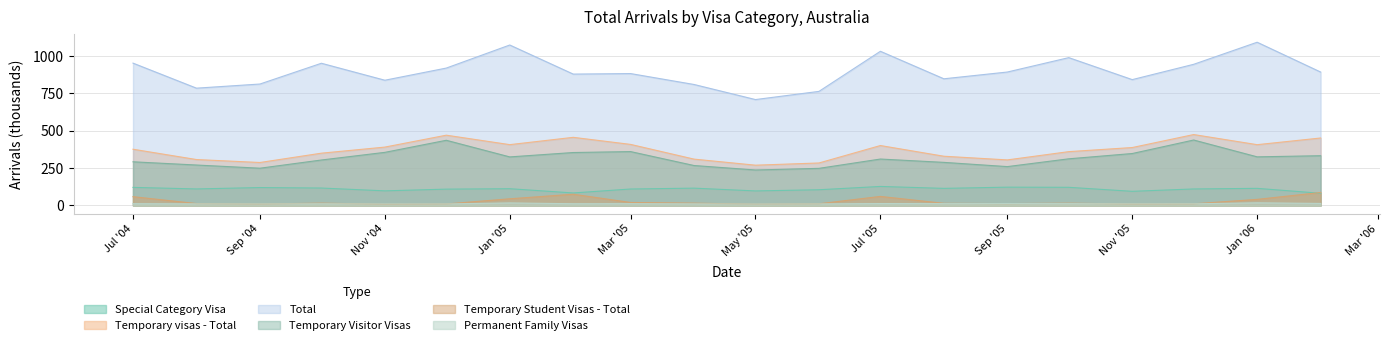

What is the highest value of the Temporary Student Visas - Total series?

86.7